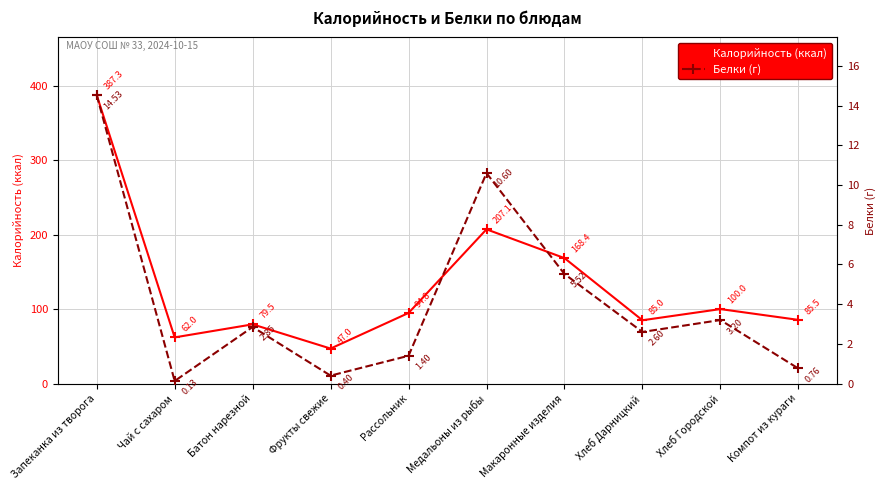

At which category does Белки (г) reach its first local peak?

Батон нарезной